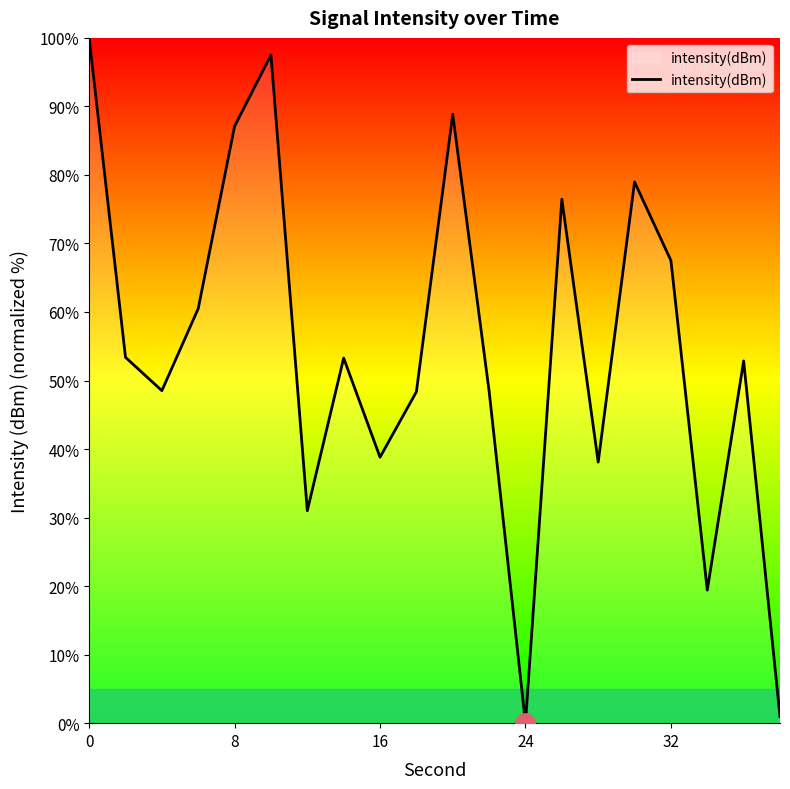

What is the difference between the maximum and minimum values?

100.0